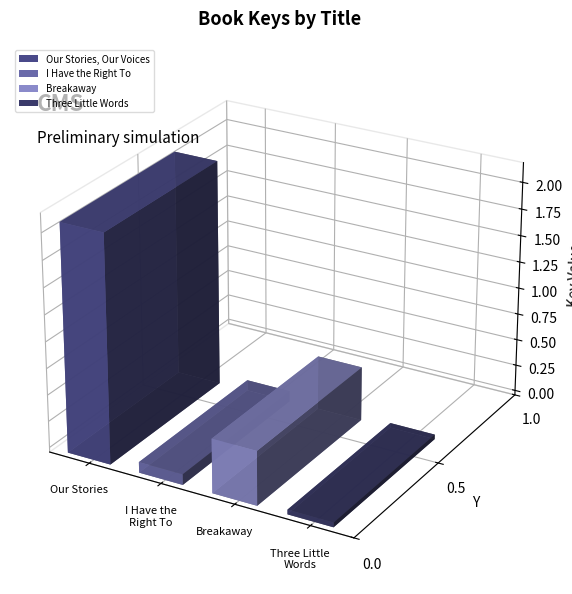

Reading left to right, transcribe all the data shown in this chart.

2138594335	100215764	510344900	44174253